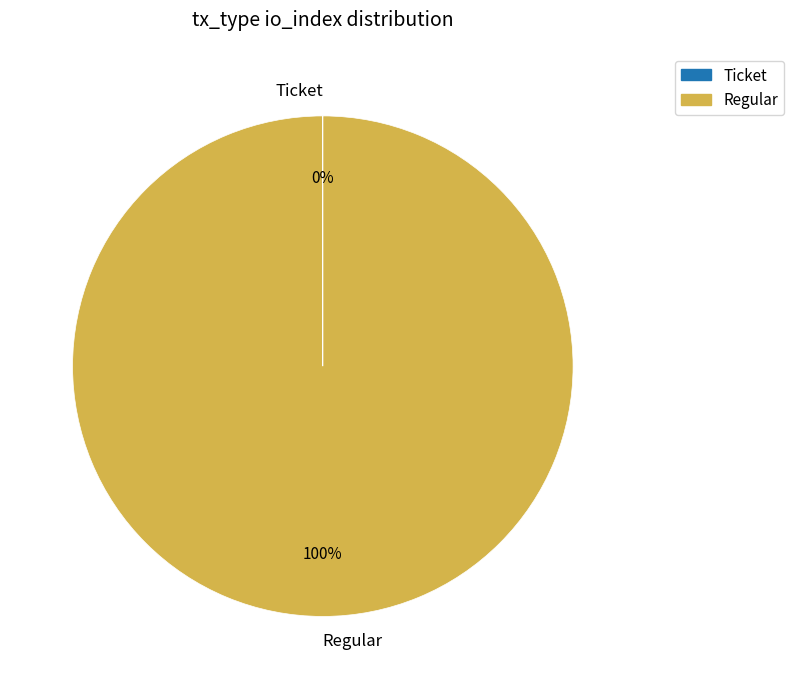

Which category has the biggest portion of the pie?

Regular